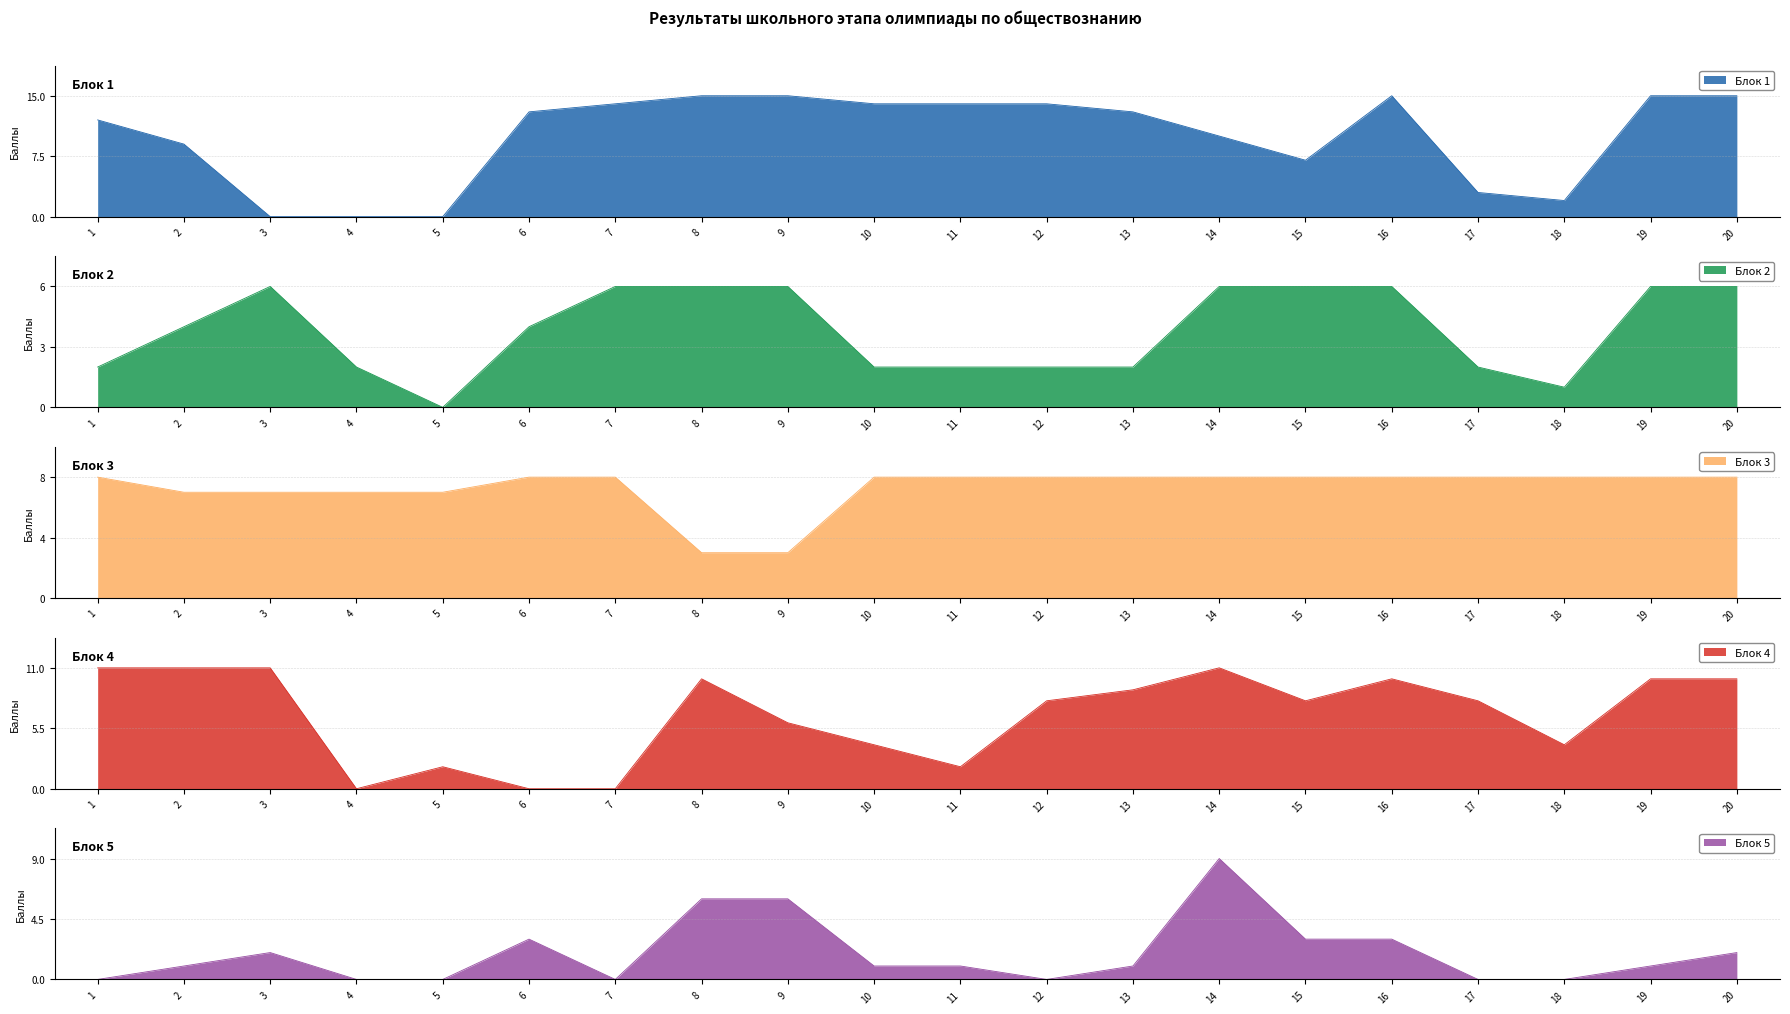

Reading left to right, what are all the values shown in this chart?

Блок 1: 1=12	2=9	3=0	4=0	5=0	6=13	7=14	8=15	9=15	10=14	11=14	12=14	13=13	14=10	15=7	16=15	17=3	18=2	19=15	20=15
Блок 2: 1=2	2=4	3=6	4=2	5=0	6=4	7=6	8=6	9=6	10=2	11=2	12=2	13=2	14=6	15=6	16=6	17=2	18=1	19=6	20=6
Блок 3: 1=8	2=7	3=7	4=7	5=7	6=8	7=8	8=3	9=3	10=8	11=8	12=8	13=8	14=8	15=8	16=8	17=8	18=8	19=8	20=8
Блок 4: 1=11	2=11	3=11	4=0	5=2	6=0	7=0	8=10	9=6	10=4	11=2	12=8	13=9	14=11	15=8	16=10	17=8	18=4	19=10	20=10
Блок 5: 1=0	2=1	3=2	4=0	5=0	6=3	7=0	8=6	9=6	10=1	11=1	12=0	13=1	14=9	15=3	16=3	17=0	18=0	19=1	20=2